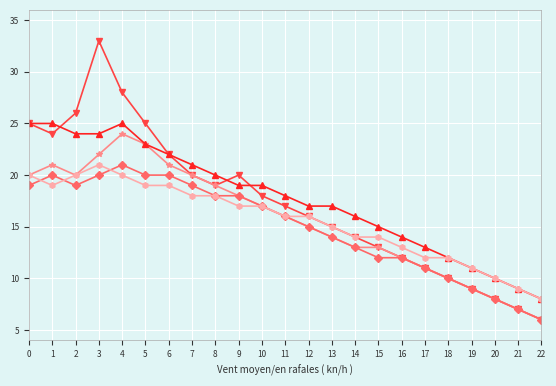

Which category has the lowest value across all series?

22